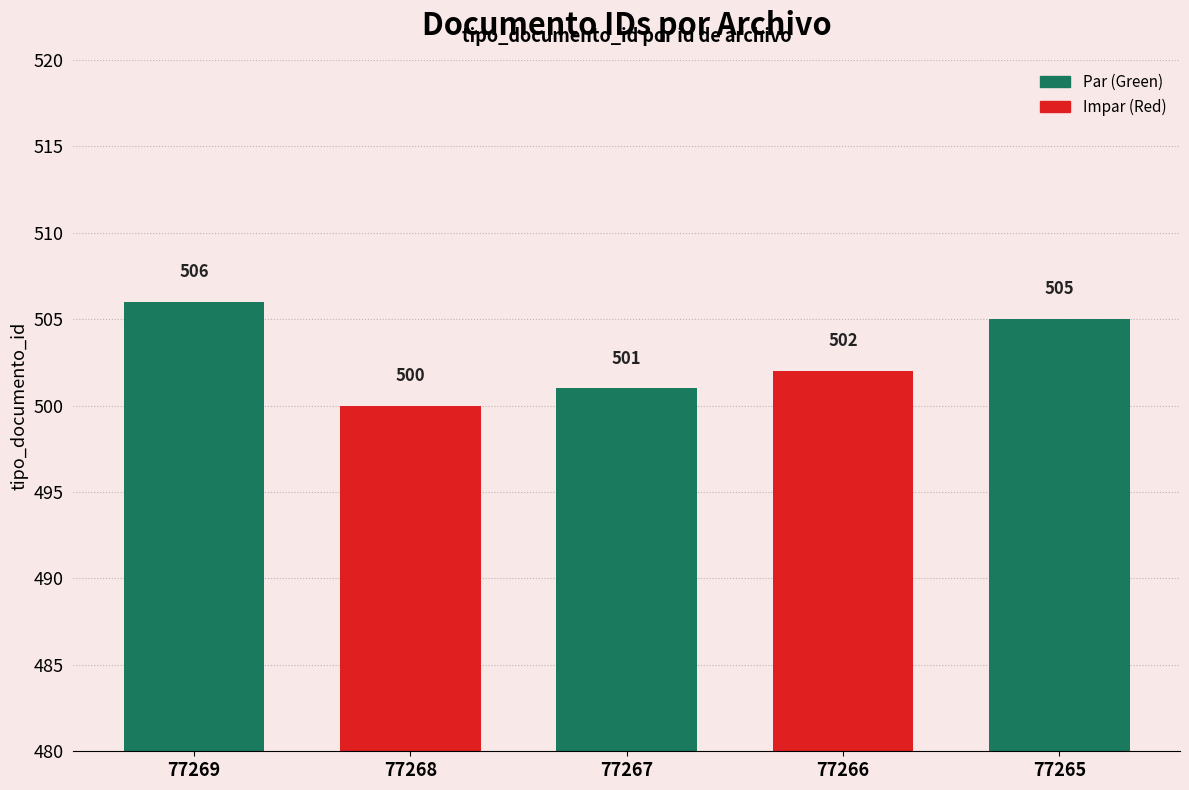

Reading left to right, transcribe all the data shown in this chart.

506	500	501	502	505